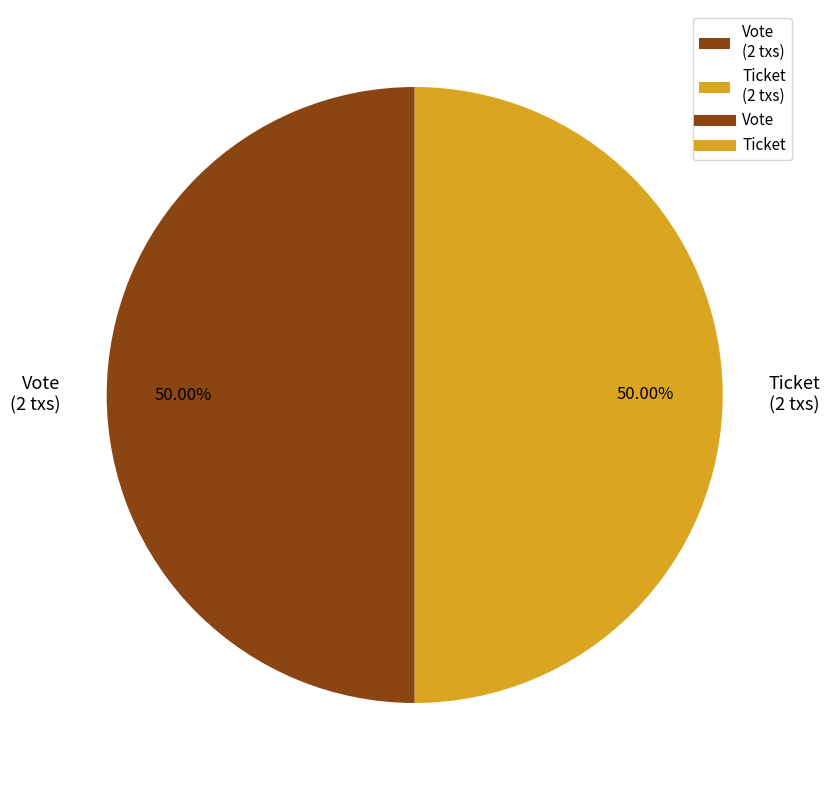

How much of the chart is everything except Ticket?

50.0%